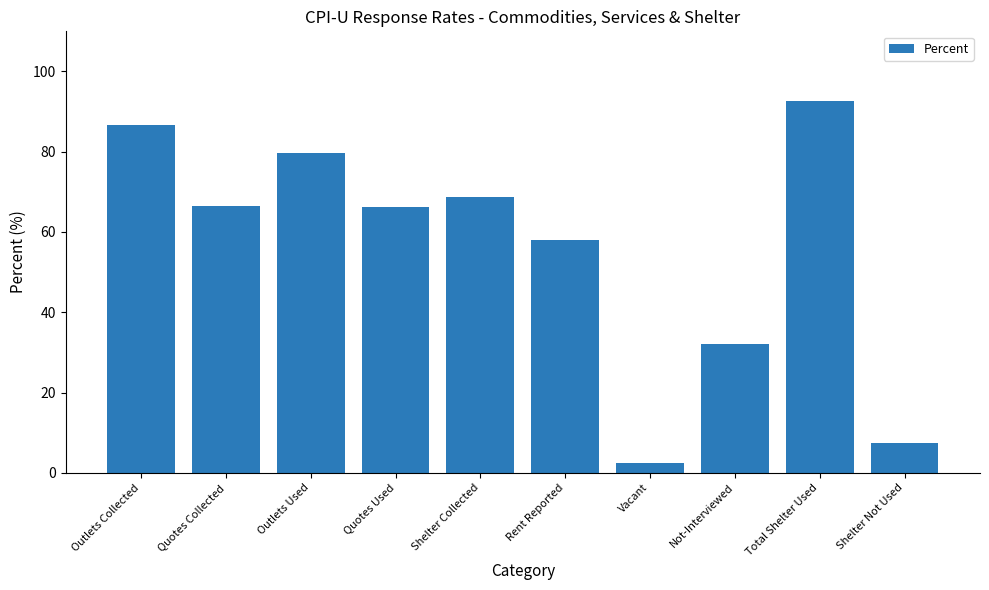

Which label corresponds to the smallest value in the chart?

Vacant